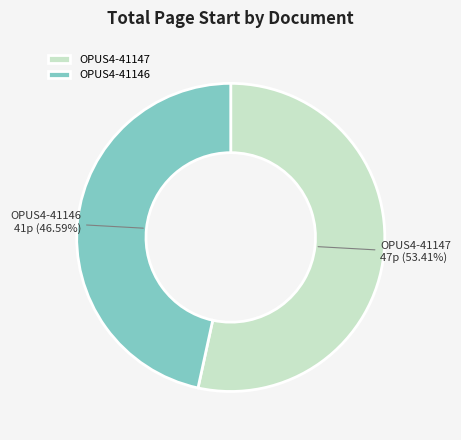

What percentage is the OPUS4-41147 slice, to the nearest percent?

53%